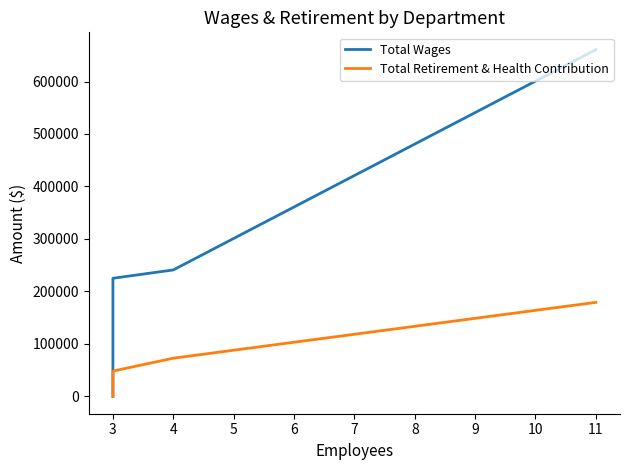

Is it true that Total Retirement & Health Contribution equals 31592 at 4?

False